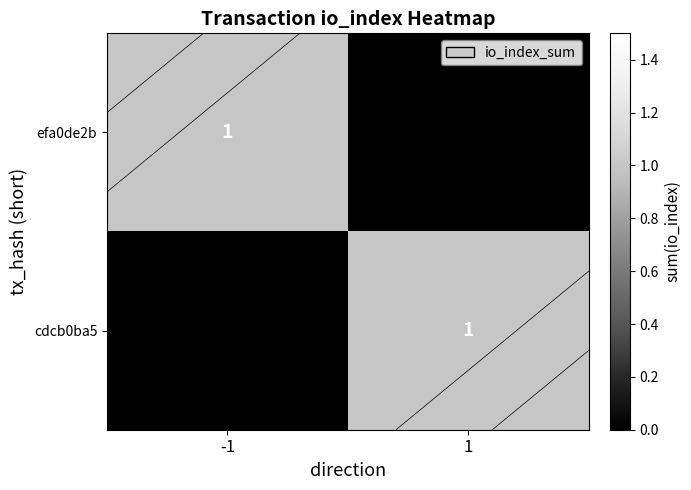

At which category does the chart reach its peak across all series?

-1